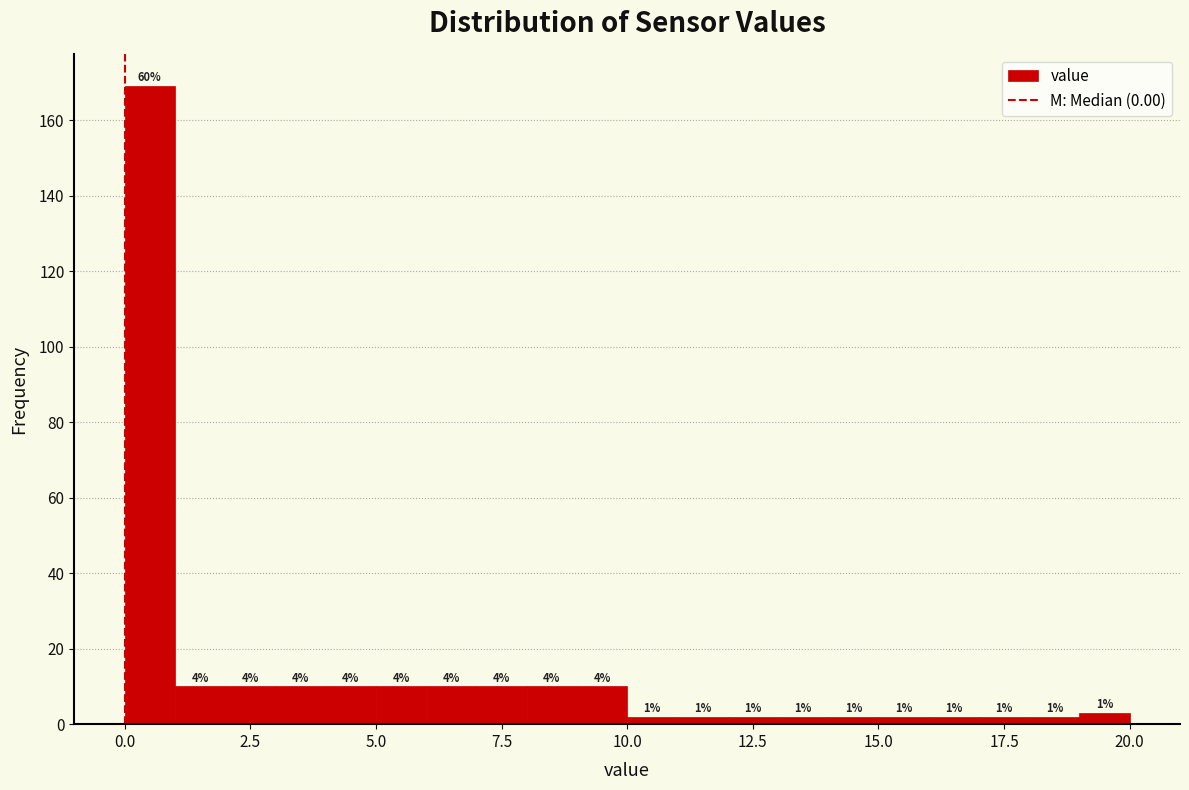

Around what value on the x-axis is the tallest bar? Give the approximate position of its centre, as read against the axis.

0.5